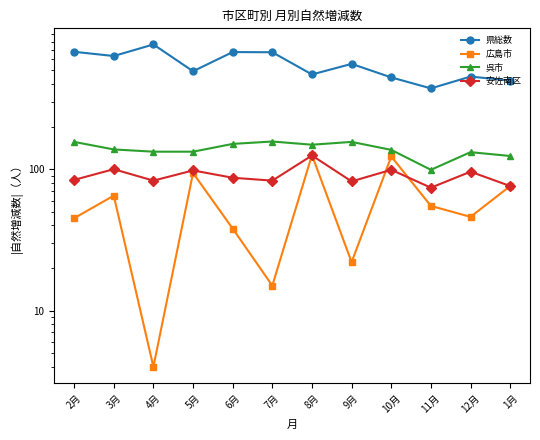

True or false: 呉市 has a value of 133 at 4月.

True